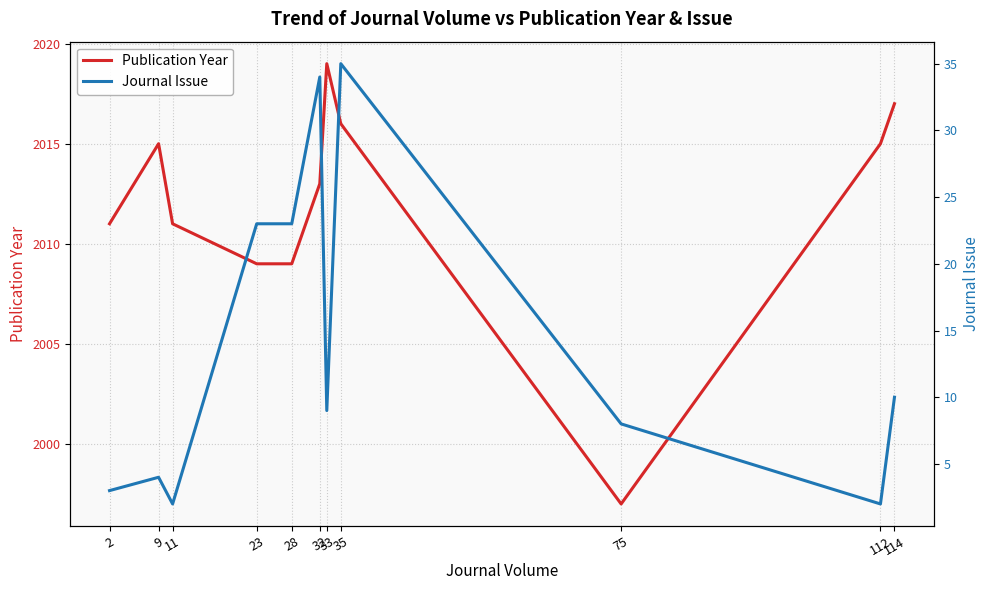

At which category does Publication Year reach its first local peak?

9